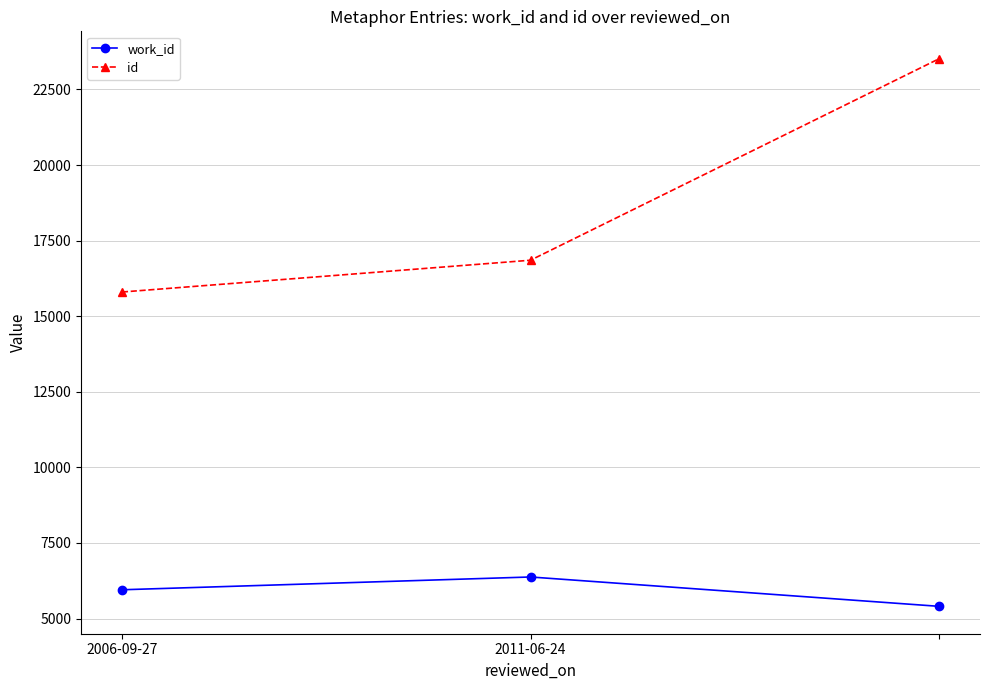

Does the chart have visible grid lines?

Yes